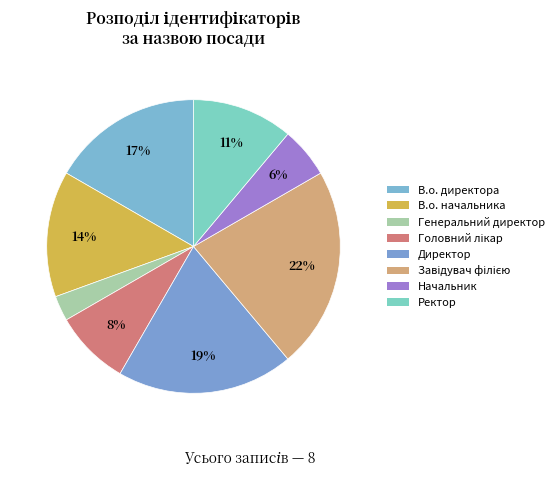

How many slices are in this pie chart?

8